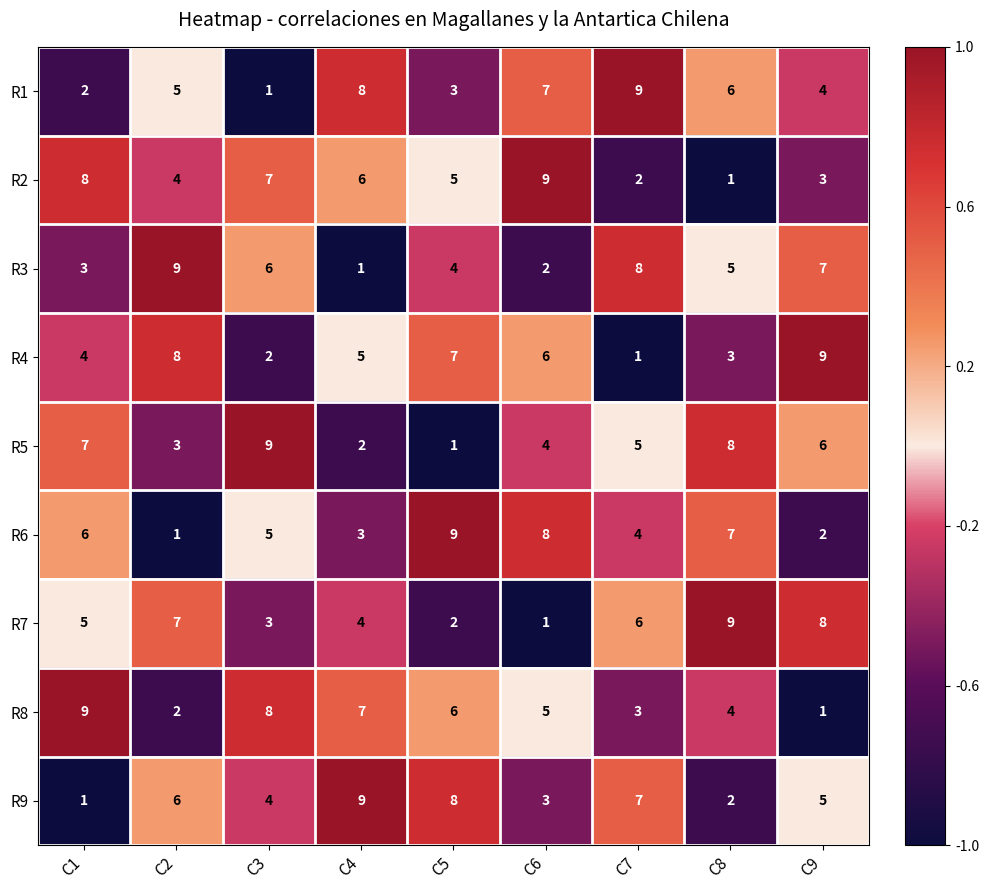

Is the value of R1 at C7 greater than the value of R2 at C1?

Yes